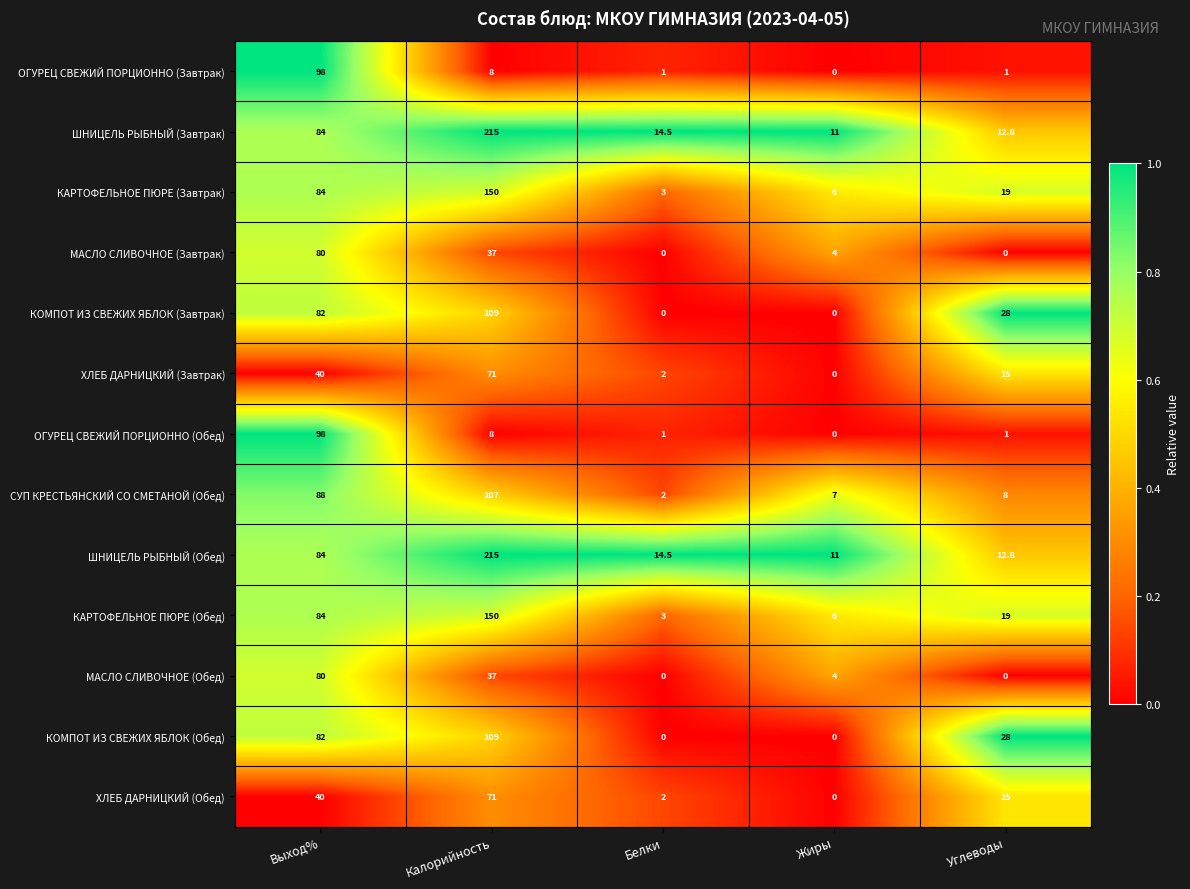

Rank the categories by ШНИЦЕЛЬ РЫБНЫЙ (Обед) value from highest to lowest.

Калорийность, Выход%, Белки, Углеводы, Жиры